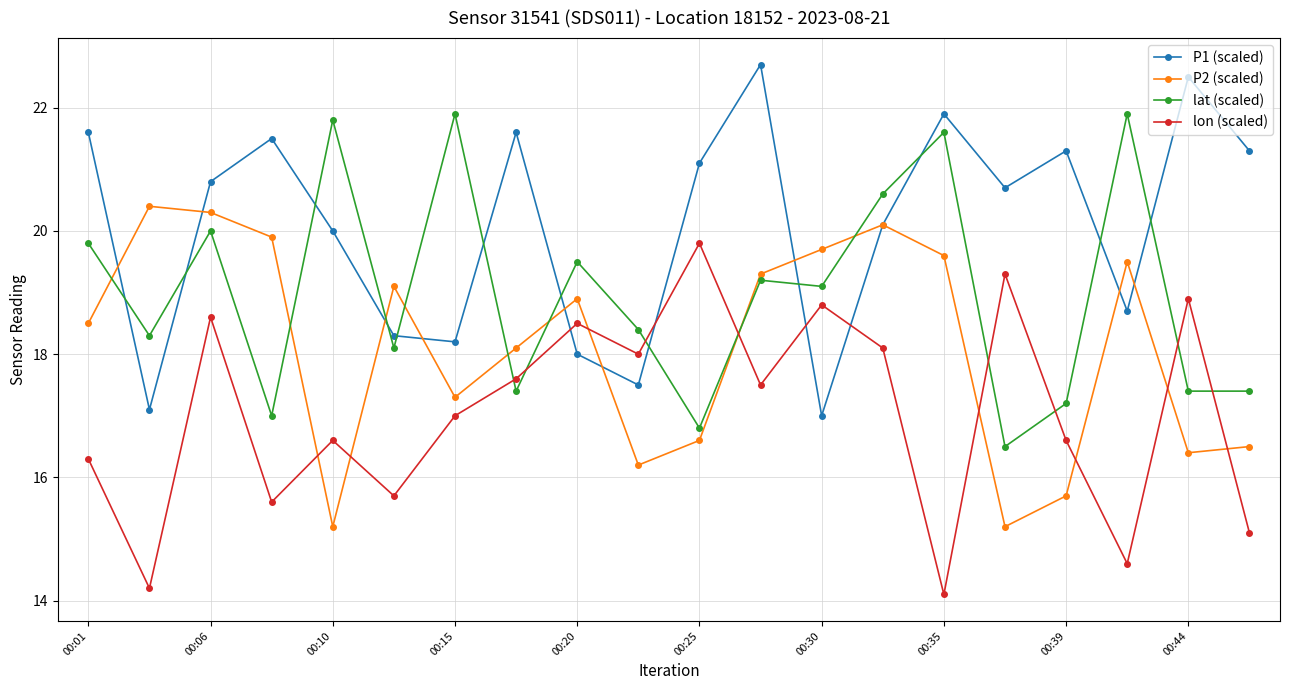

List the series in order of their overall mean, highest first.

P1 (scaled), lat (scaled), P2 (scaled), lon (scaled)